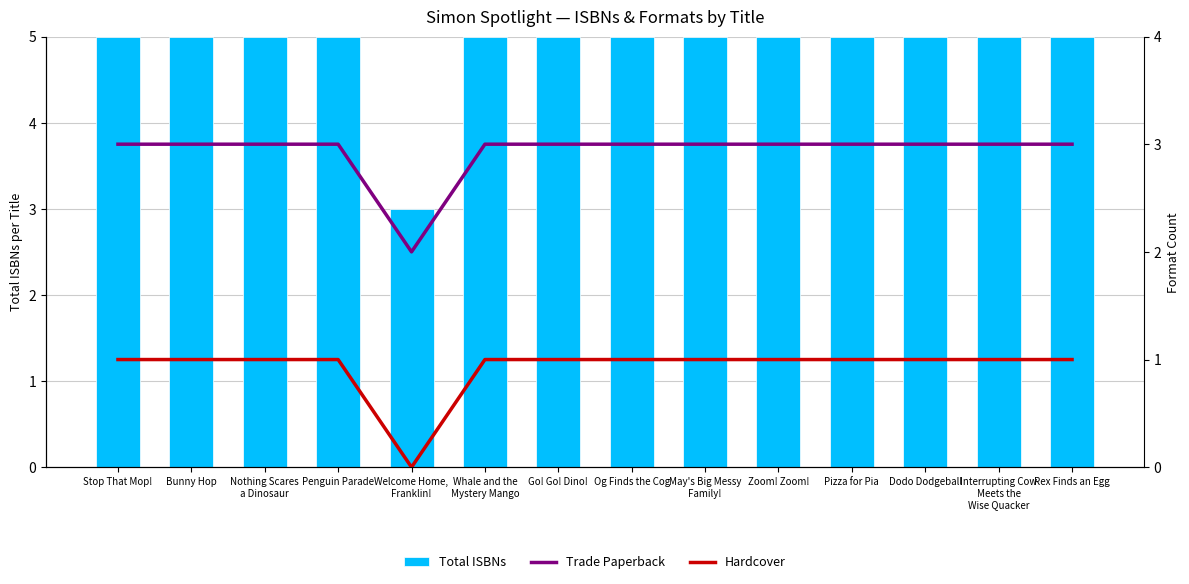

Rank the series at Zoom! Zoom! from lowest to highest value.

Hardcover, Trade Paperback, Total ISBNs